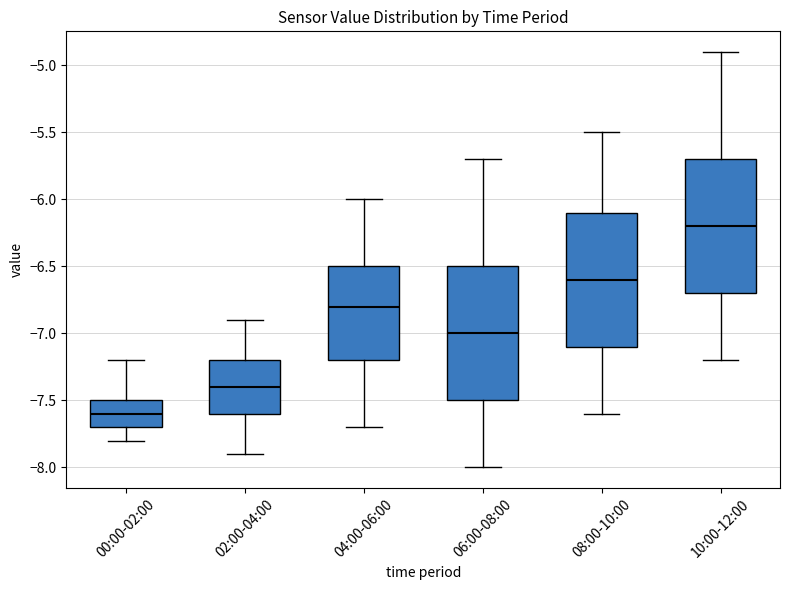

Reading left to right, read every box against the y-axis: the position of its median line, the range the box covers, and the ends of its whiskers. The values are not printed on the chart, so give them approximately, as read against the axis.

00:00-02:00: median -7.6, box -7.7 to -7.5, whiskers -7.8 to -7.2
02:00-04:00: median -7.4, box -7.6 to -7.2, whiskers -7.9 to -6.9
04:00-06:00: median -6.8, box -7.2 to -6.5, whiskers -7.7 to -6.0
06:00-08:00: median -7.0, box -7.5 to -6.5, whiskers -8.0 to -5.7
08:00-10:00: median -6.6, box -7.1 to -6.1, whiskers -7.6 to -5.5
10:00-12:00: median -6.2, box -6.7 to -5.7, whiskers -7.2 to -4.9